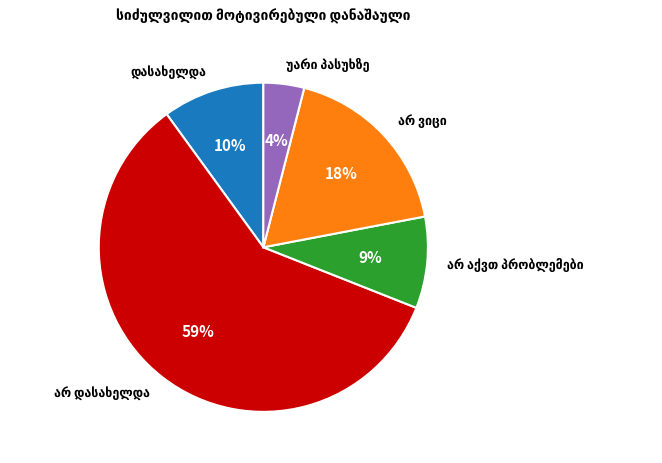

To the nearest percent, what is the difference between the largest and smallest slice percentages?

55%